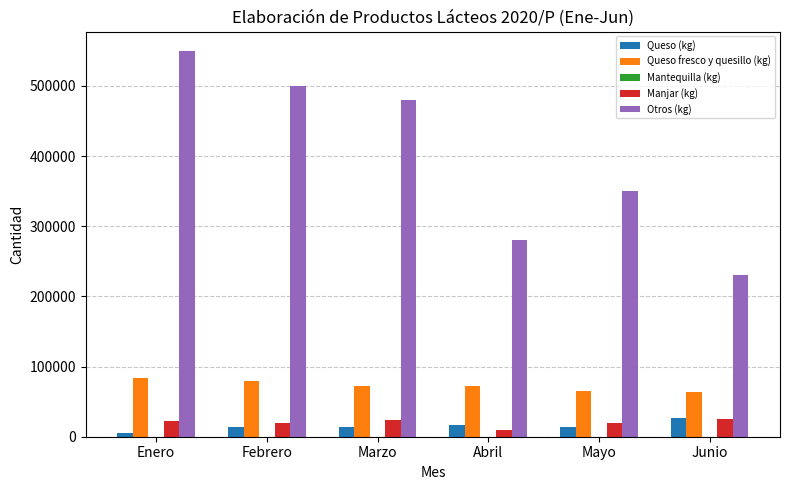

Which series has the largest total across all categories?

Otros (kg)